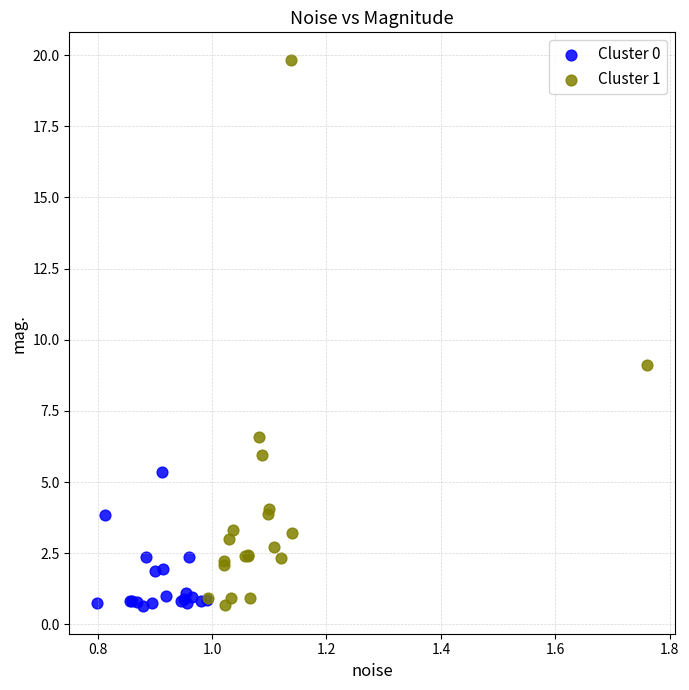

Which series has the widest spread of Y values?

Cluster 1